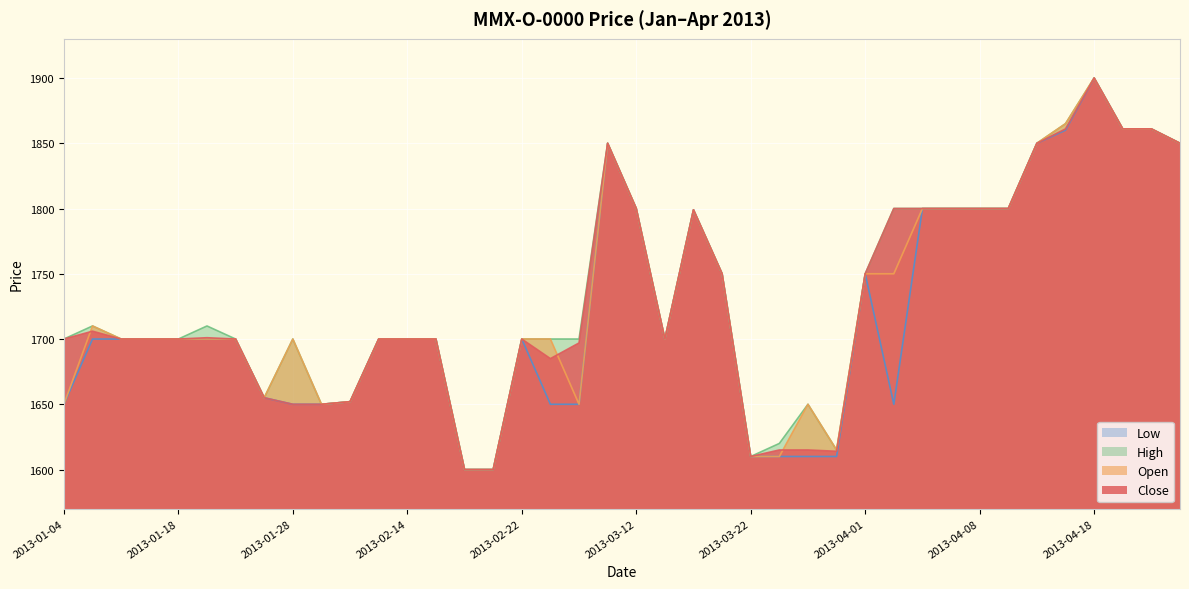

Which has a higher value, 2013-03-04 or 2013-04-01?

2013-04-01